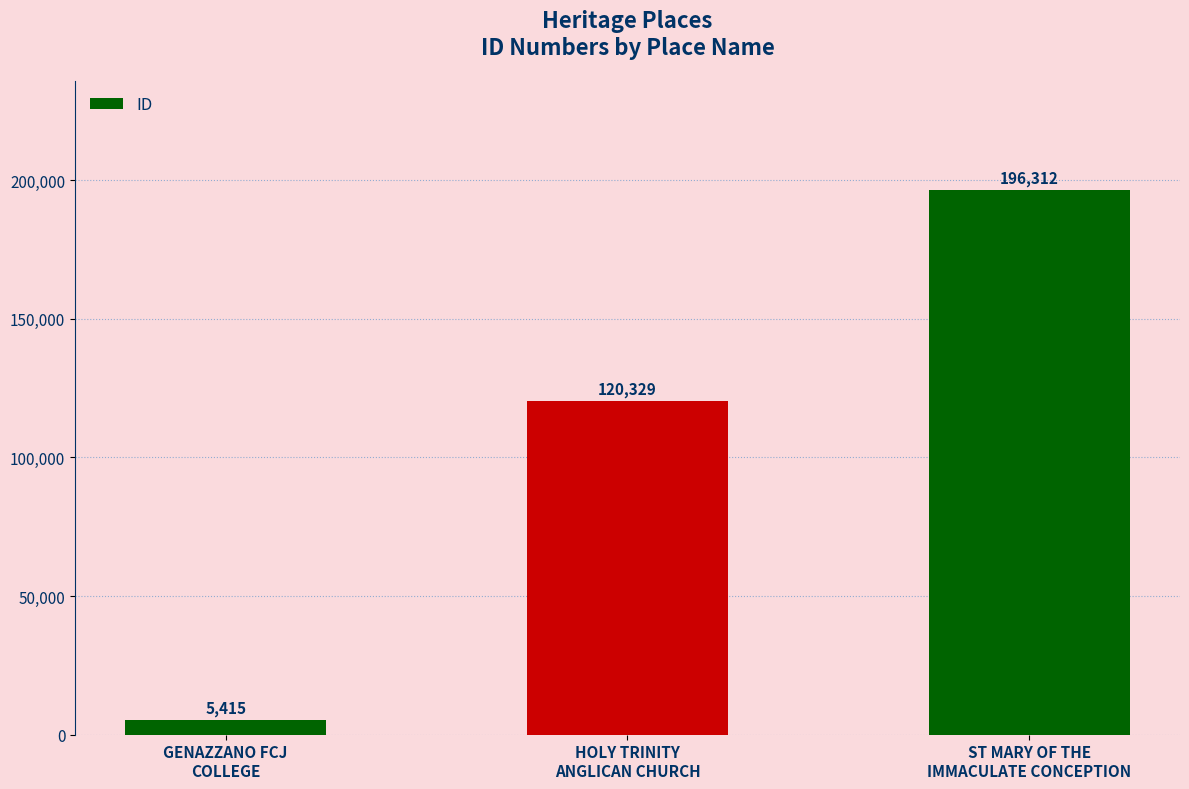

List the labels in order of value, largest first.

ST MARY OF THE
IMMACULATE CONCEPTION, HOLY TRINITY
ANGLICAN CHURCH, GENAZZANO FCJ
COLLEGE